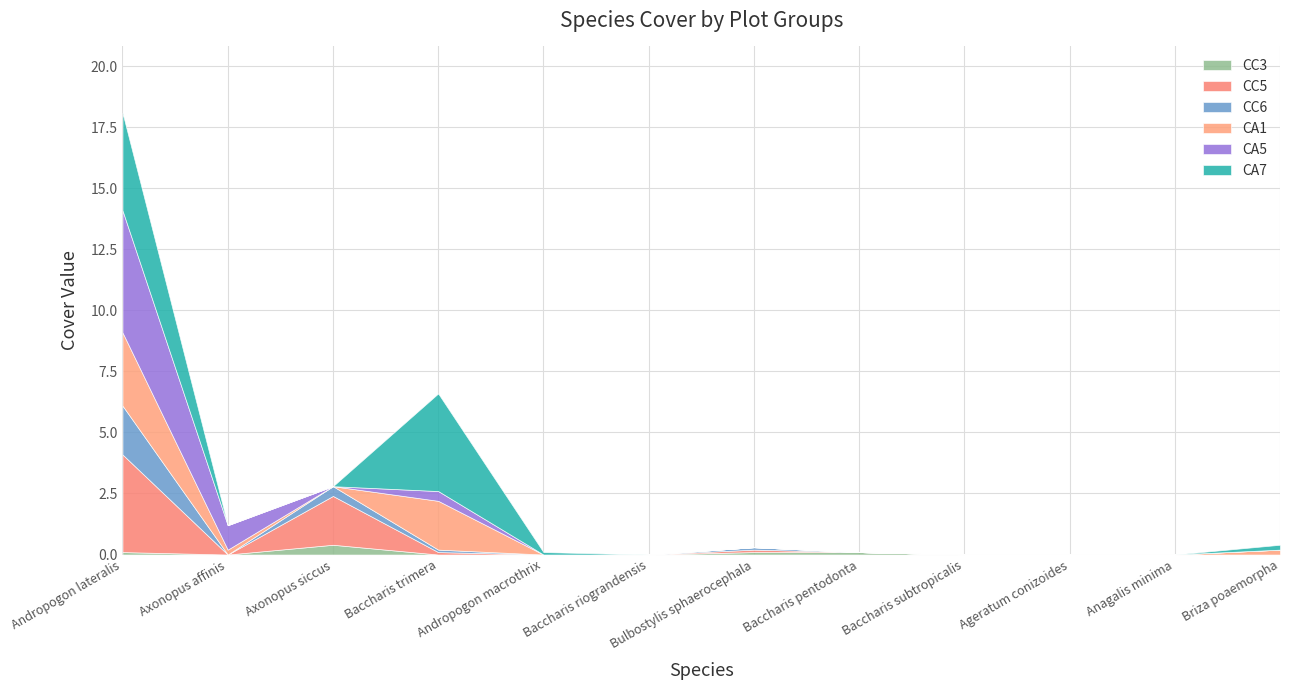

True or false: CA5 and CA1 cross at least once.

False